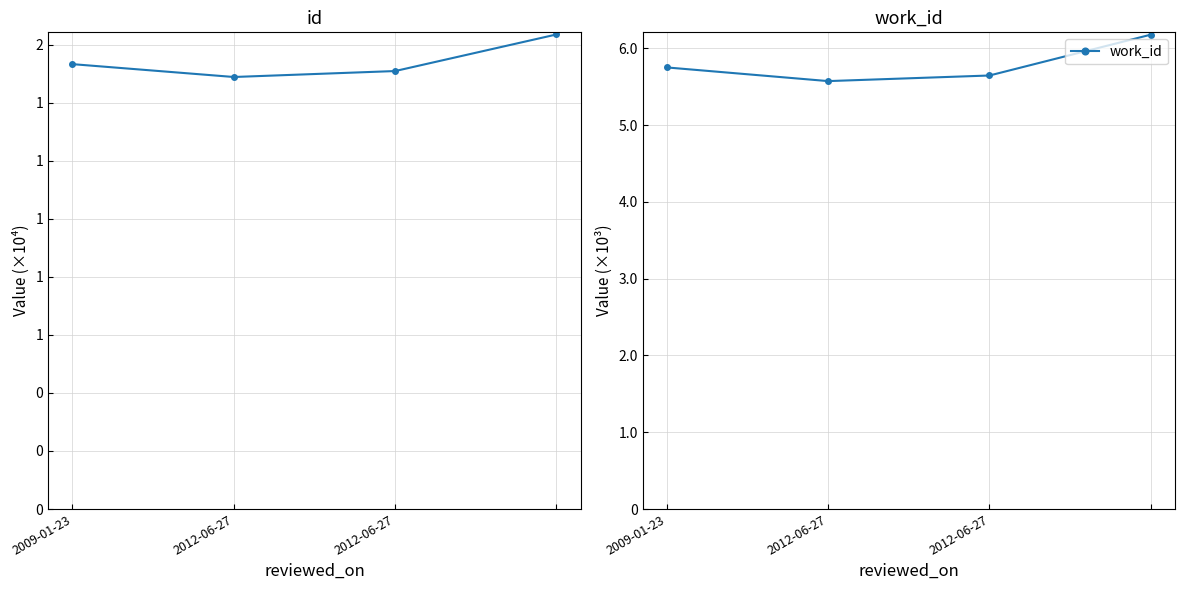

What is the label of the 4th point from the left?

3